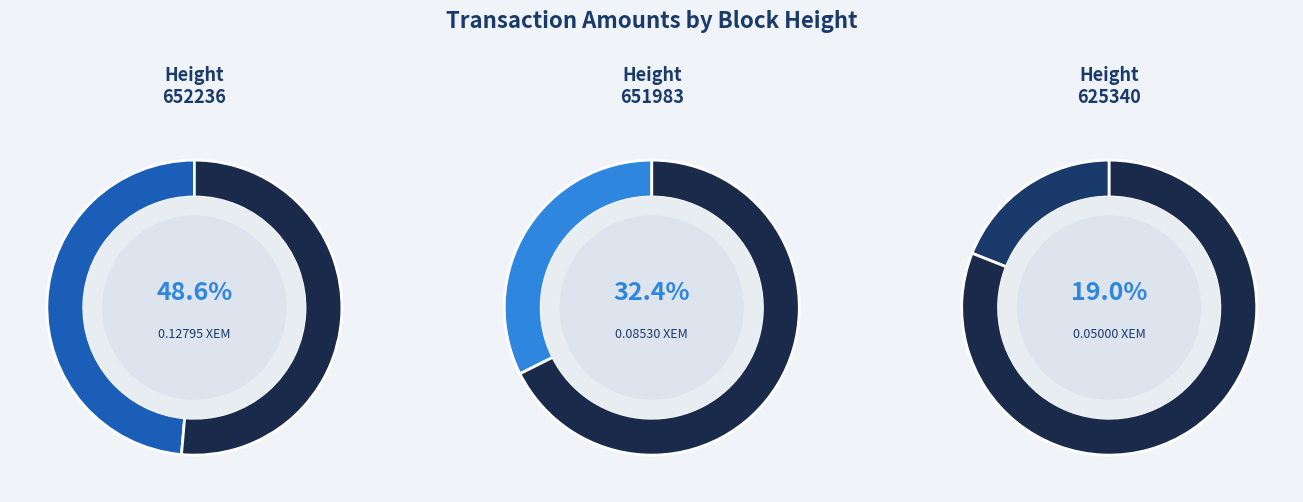

What is the largest slice in the pie chart?

652236